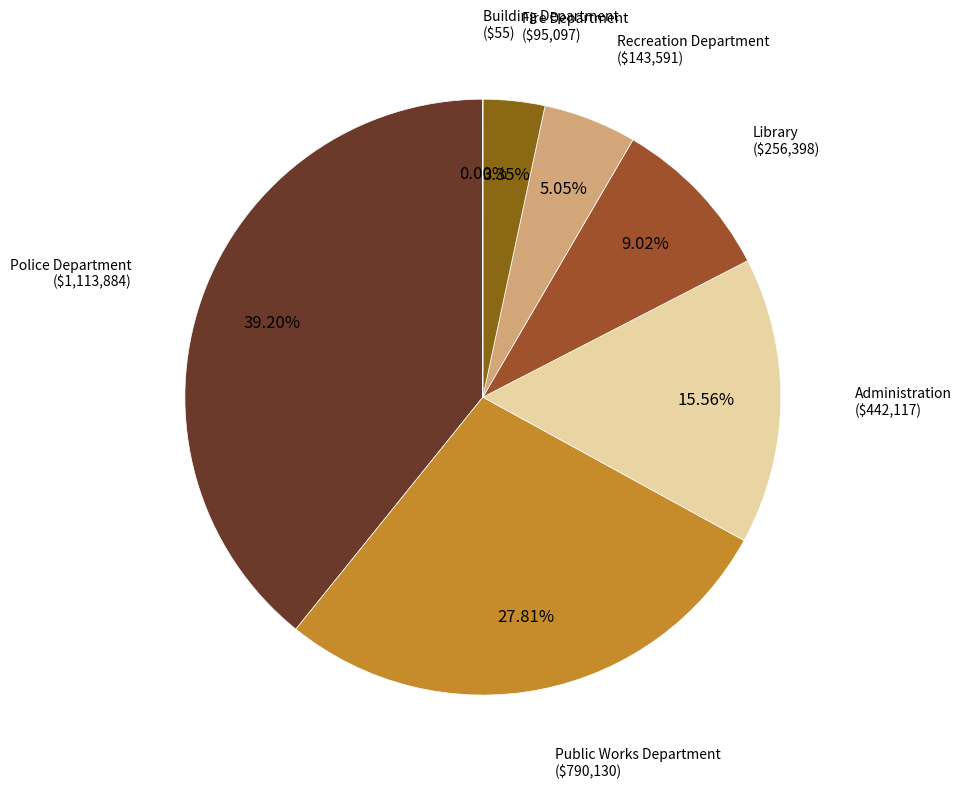

To the nearest percent, what is the difference between the largest and smallest slice percentages?

39%